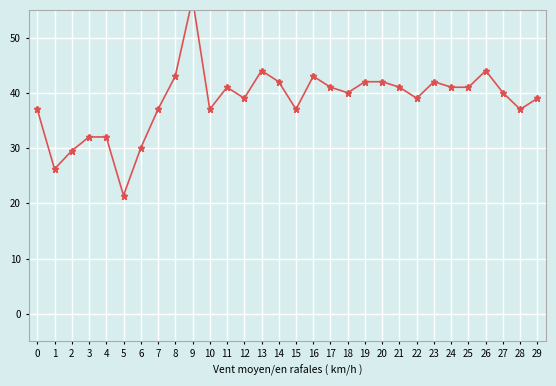

At which label does the data first exceed 40?

8